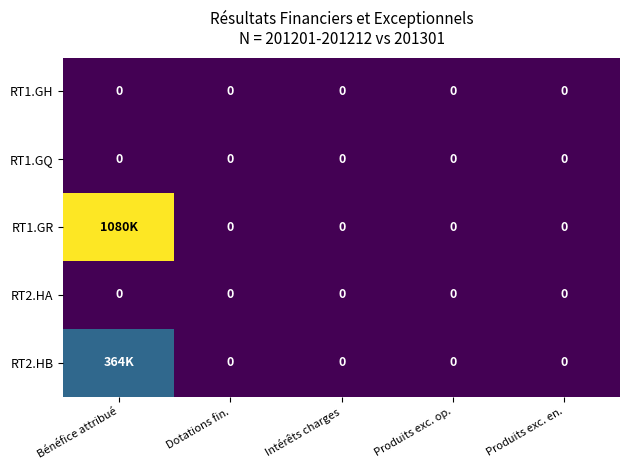

The RT1.GQ series shows 0 at Intérêts charges. True or false?

True